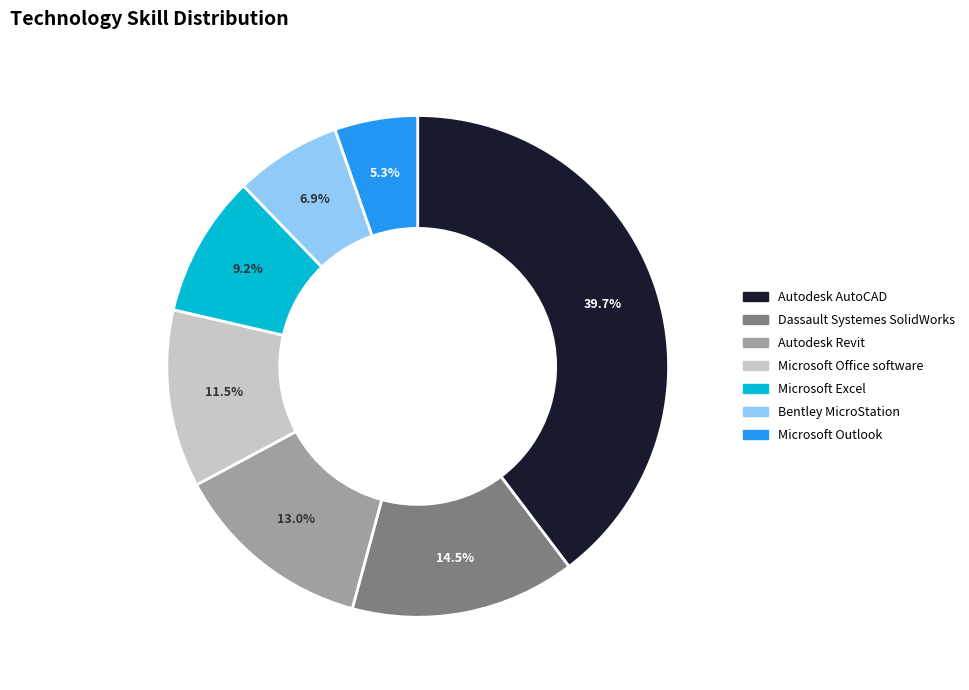

True or false: Bentley MicroStation accounts for 16% of the total.

False